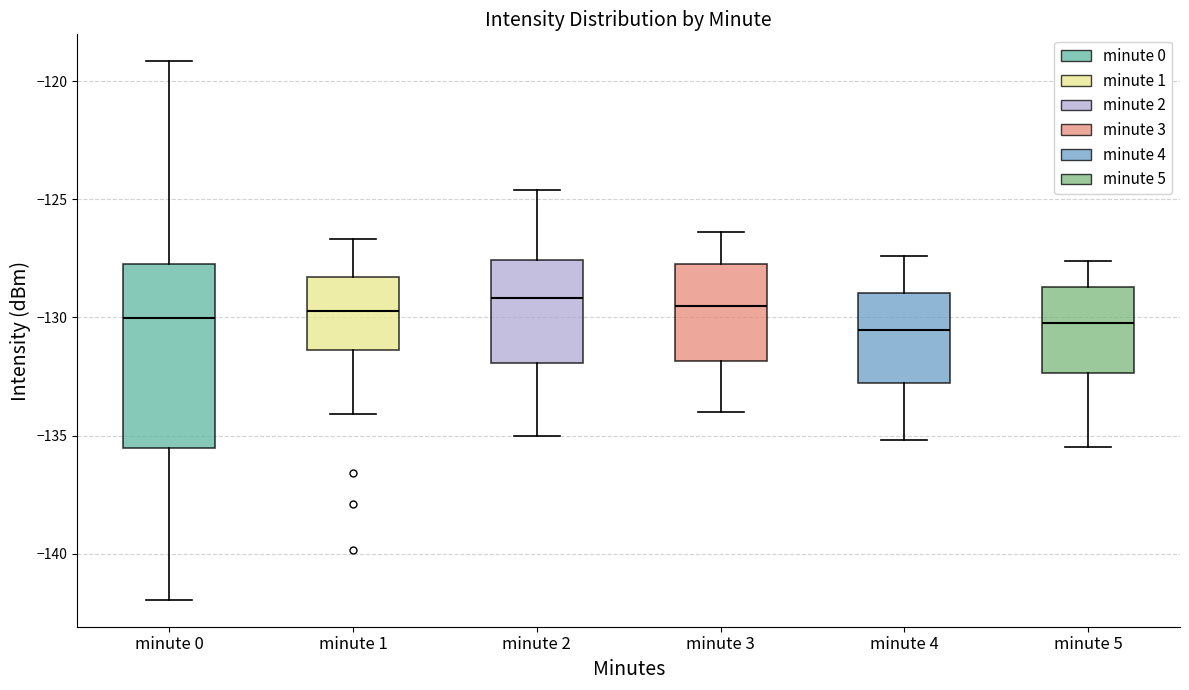

Reading left to right, transcribe this box plot: for each box, give where its median line is, the range the box spans, and where its two whiskers end, as read against the y-axis. The values are not printed on the chart, so give them approximately, as read against the axis.

minute 0: median -130.0, box -135.5 to -127.5, whiskers -142.0 to -119.0
minute 1: median -129.5, box -131.5 to -128.5, whiskers -134.0 to -126.5
minute 2: median -129.0, box -132.0 to -127.5, whiskers -135.0 to -124.5
minute 3: median -129.5, box -132.0 to -127.5, whiskers -134.0 to -126.5
minute 4: median -130.5, box -133.0 to -129.0, whiskers -135.0 to -127.5
minute 5: median -130.0, box -132.5 to -128.5, whiskers -135.5 to -127.5